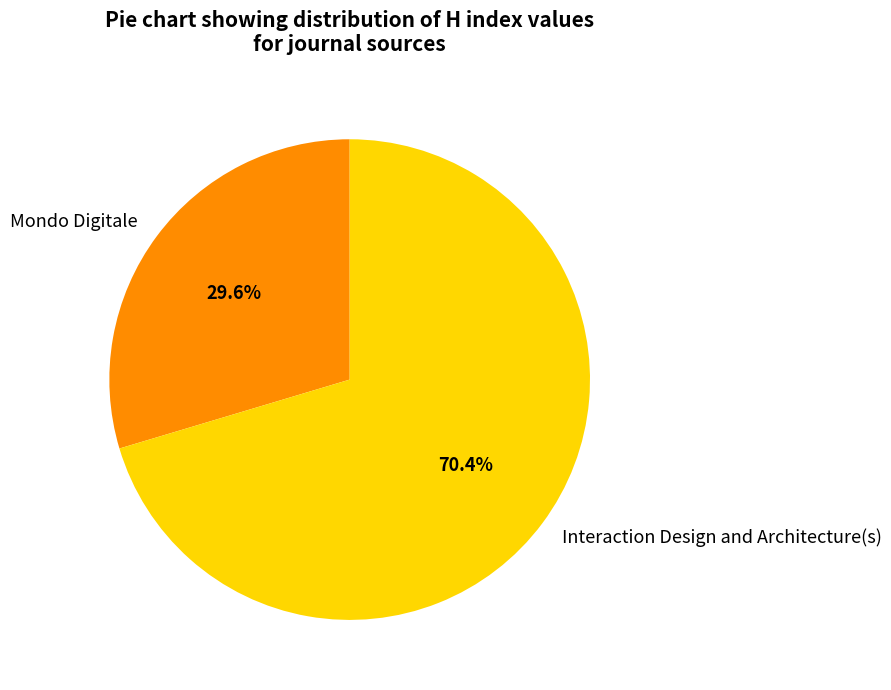

What portion of the pie excludes Mondo Digitale?

70.4%